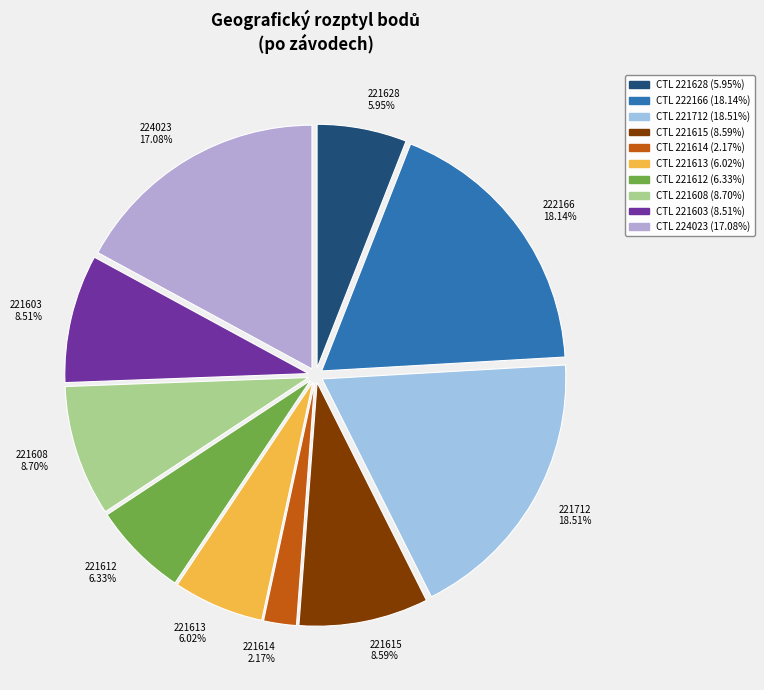

True or false: 221603 accounts for 9% of the total.

True